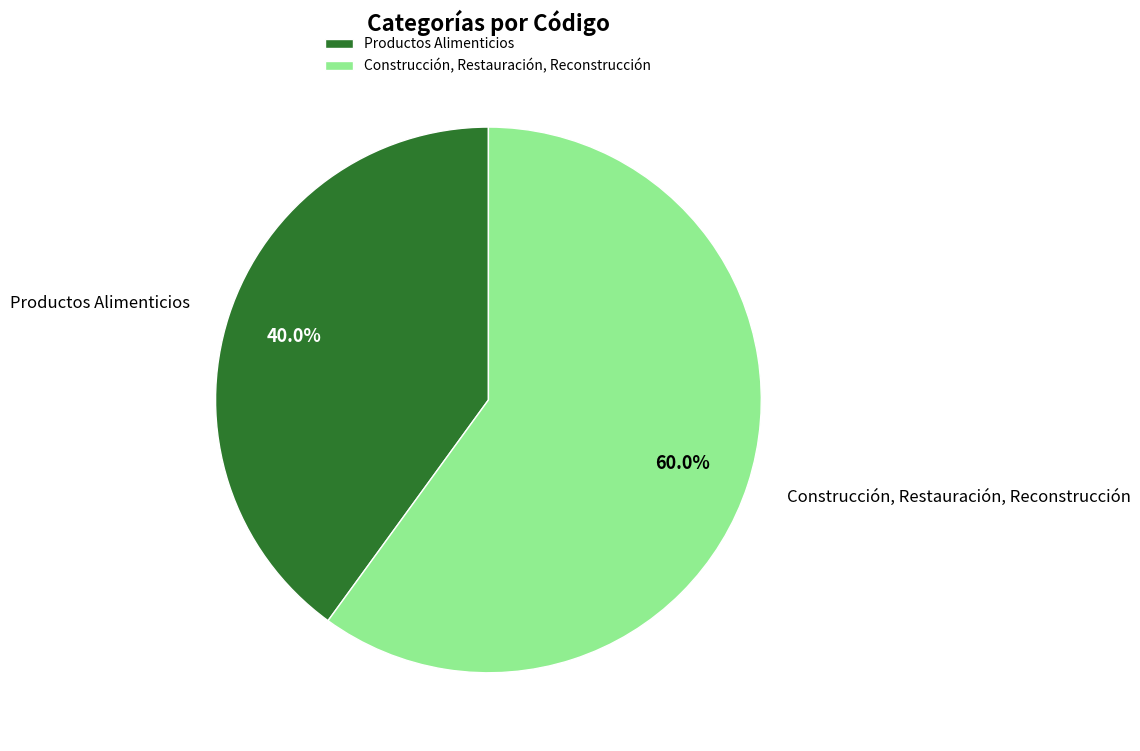

Combined, what portion of the pie is Productos Alimenticios and Construcción, Restauración, Reconstrucción?

100.0%